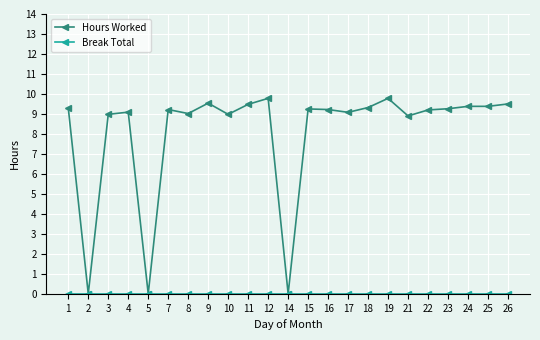

The Hours Worked series shows 9.5 at 26. True or false?

True